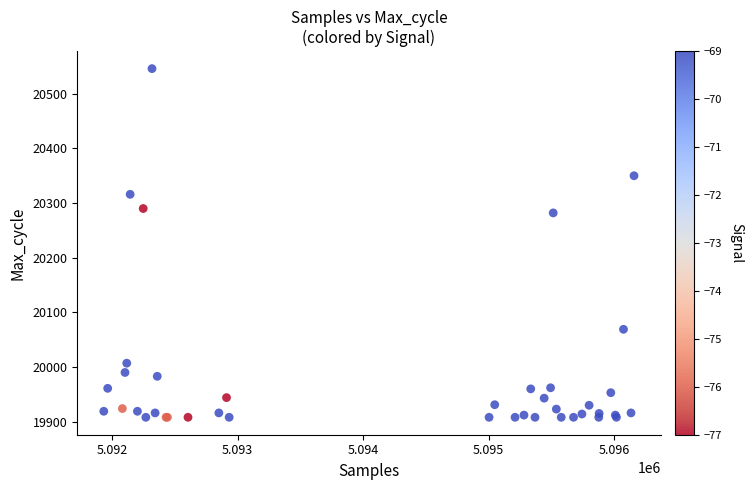

What Y value in the scatter plot is closest to 20227?

20282